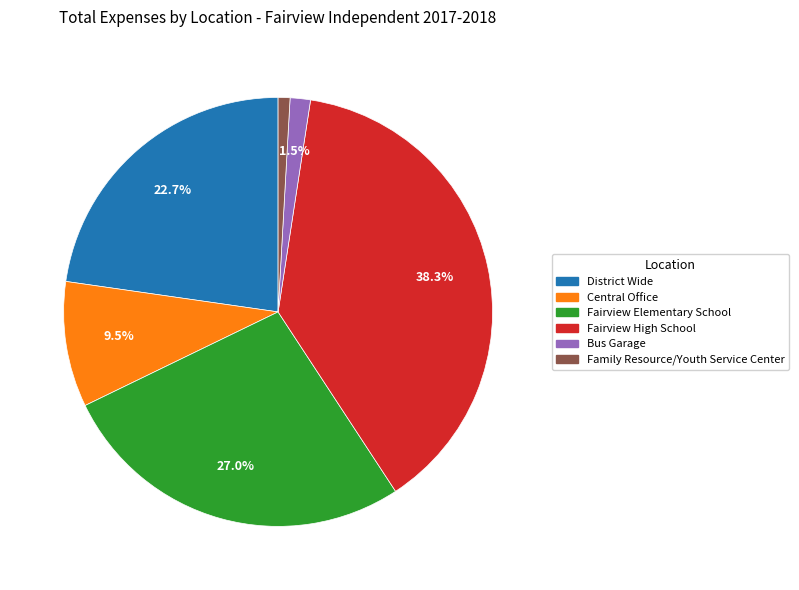

What percentage is the Family Resource/Youth Service Center slice, to the nearest percent?

1%